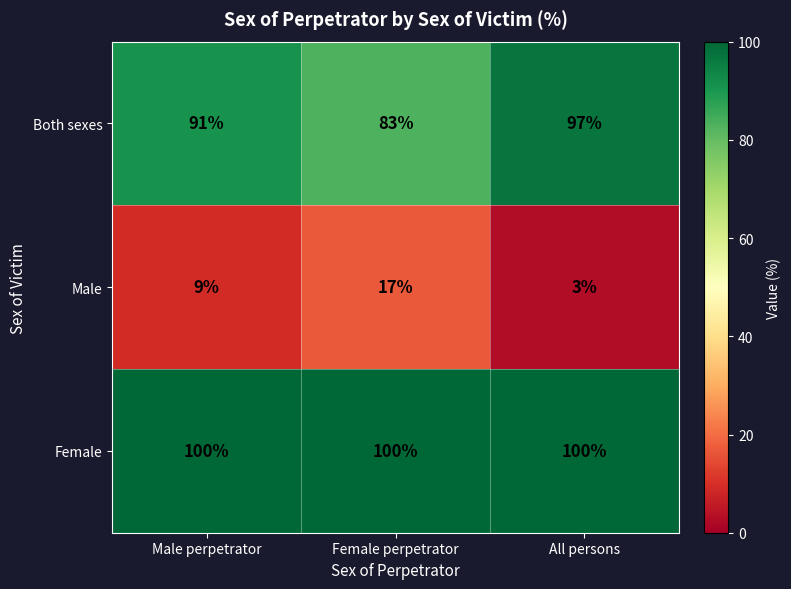

The value of Male at Male perpetrator is 3. True or false?

False